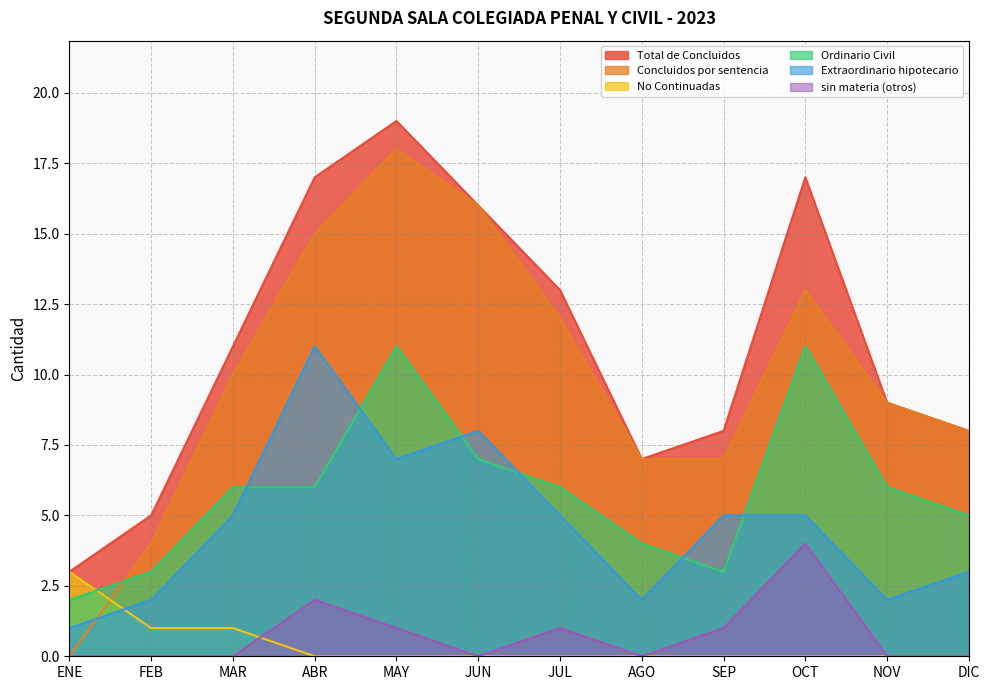

Where is the first local minimum for Extraordinario hipotecario?

MAY